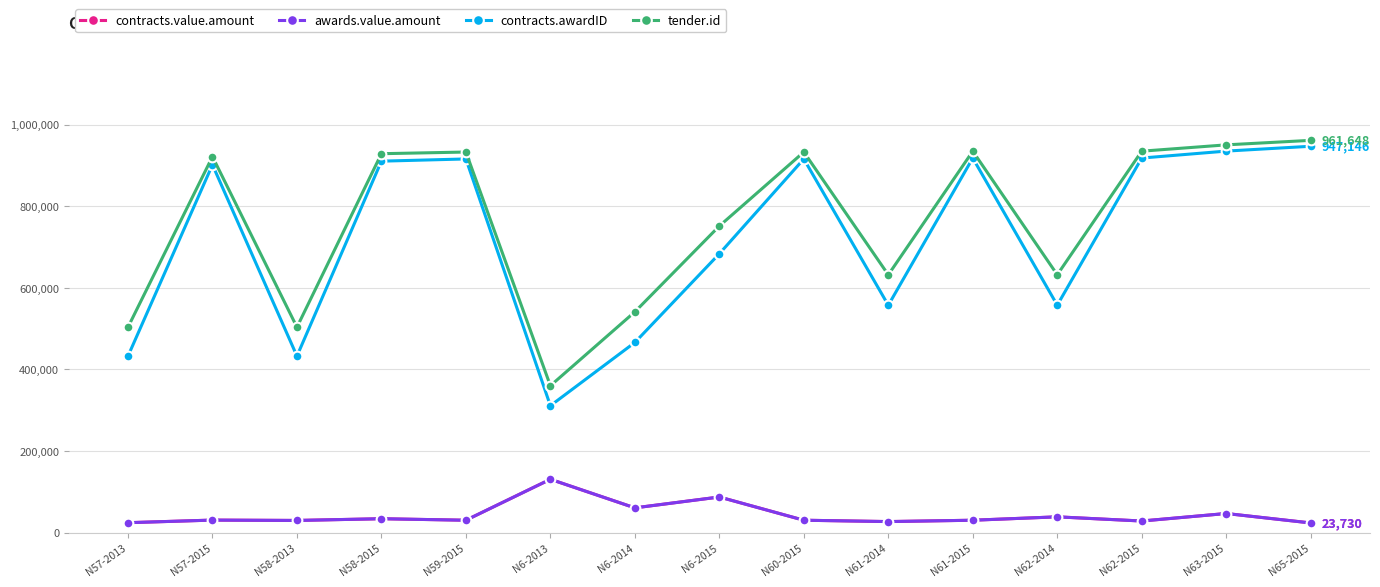

Which category has the highest value in the awards.value.amount series?

N6-2013